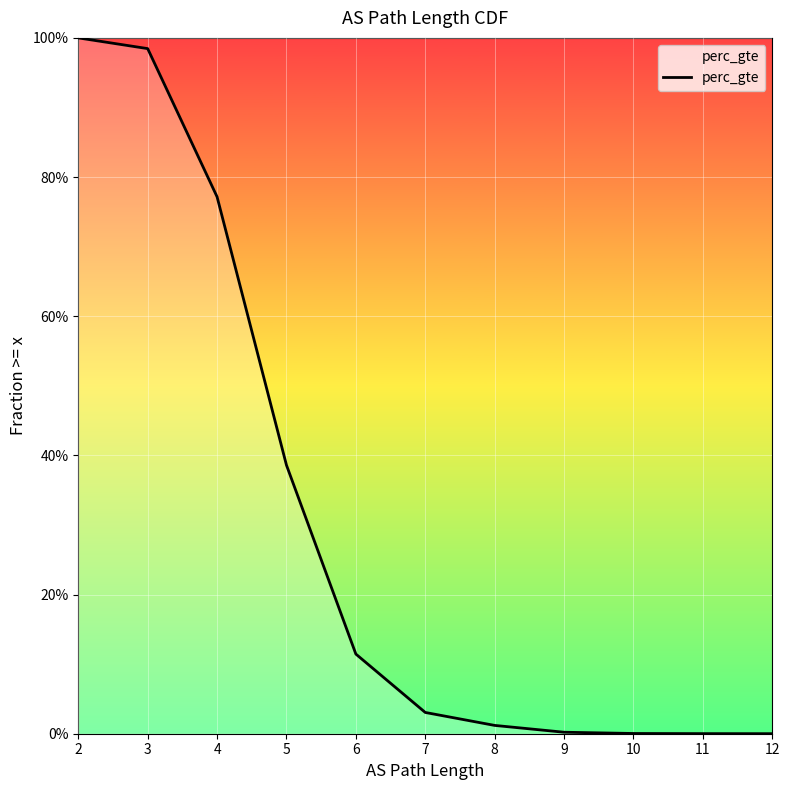

What is the average value?

0.3